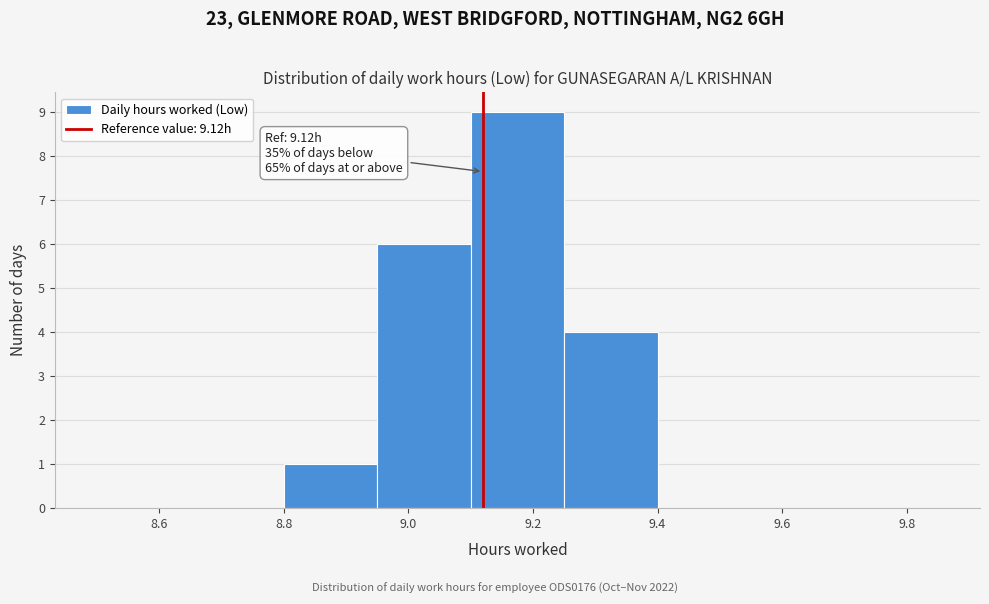

Which range on the x-axis has the tallest bar?

9.10 to 9.25